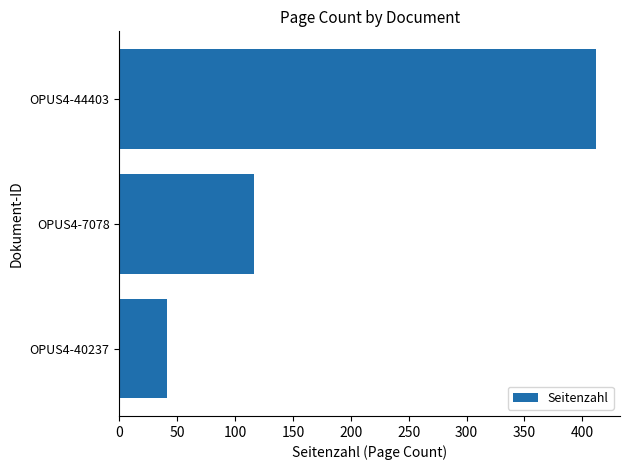

The chart shows a value of 53 at OPUS4-7078. True or false?

False